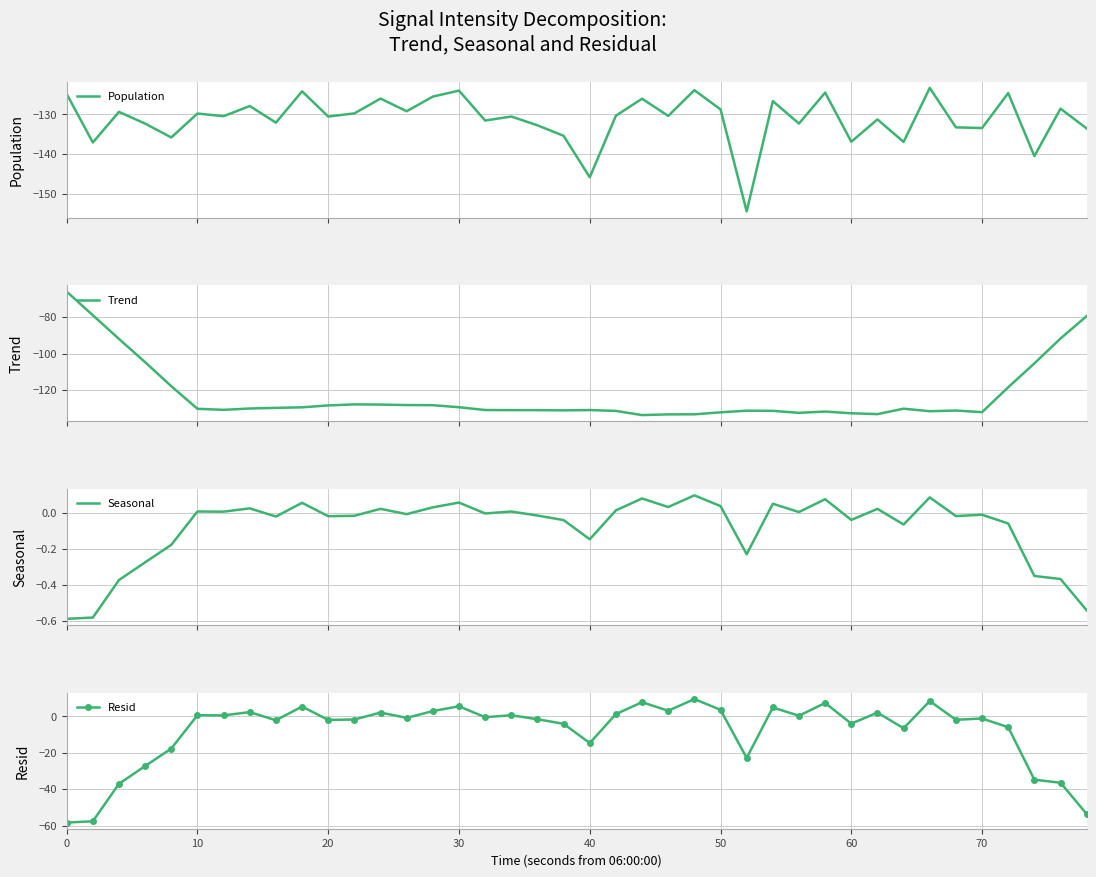

Which series ends up on top after the final intersection of Trend and Population?

Trend